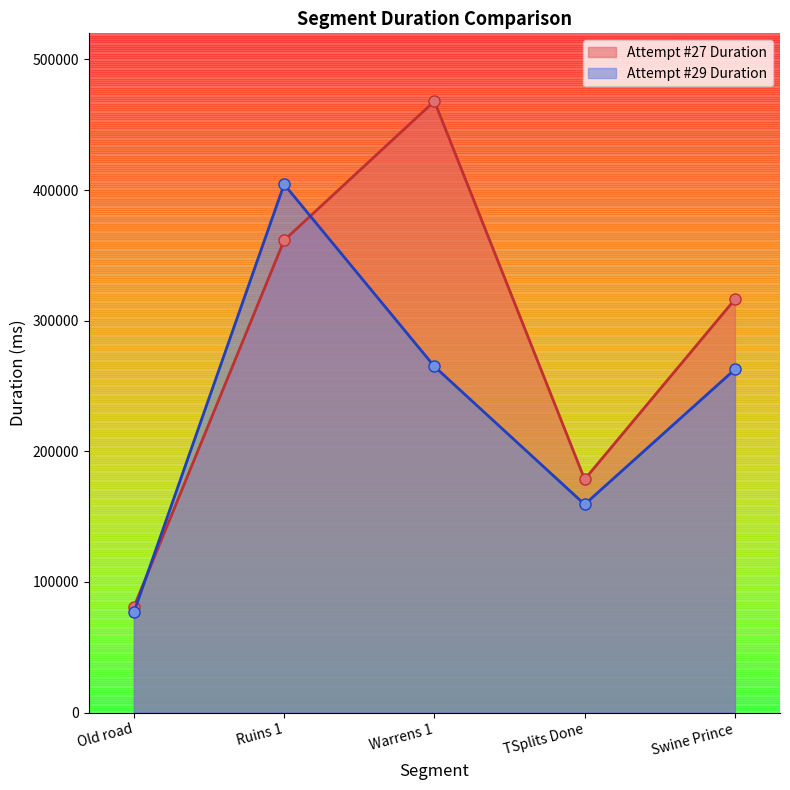

What value does the Attempt #27 Duration series have at TSplits Done, to the nearest 100?

178500